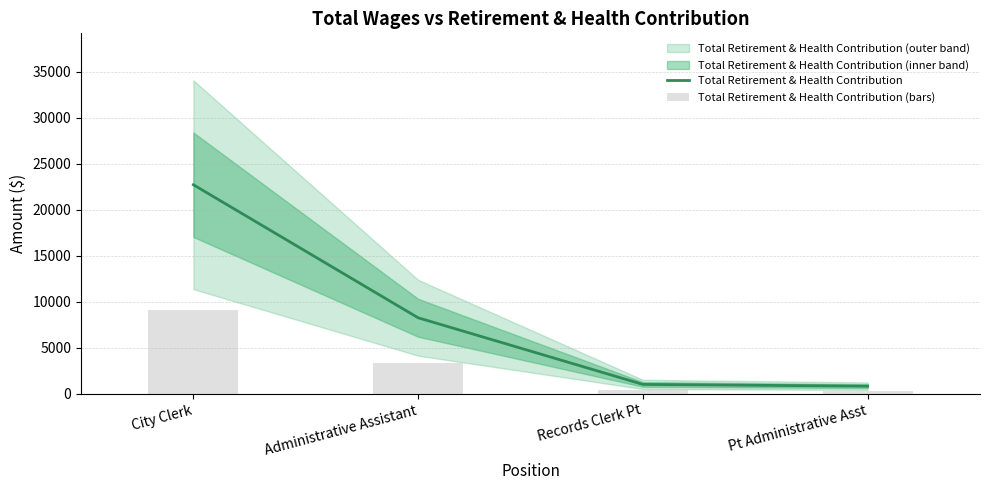

At Records Clerk Pt, list the series in order from largest to smallest.

Total Retirement & Health Contribution, Total Retirement & Health Contribution (bars)